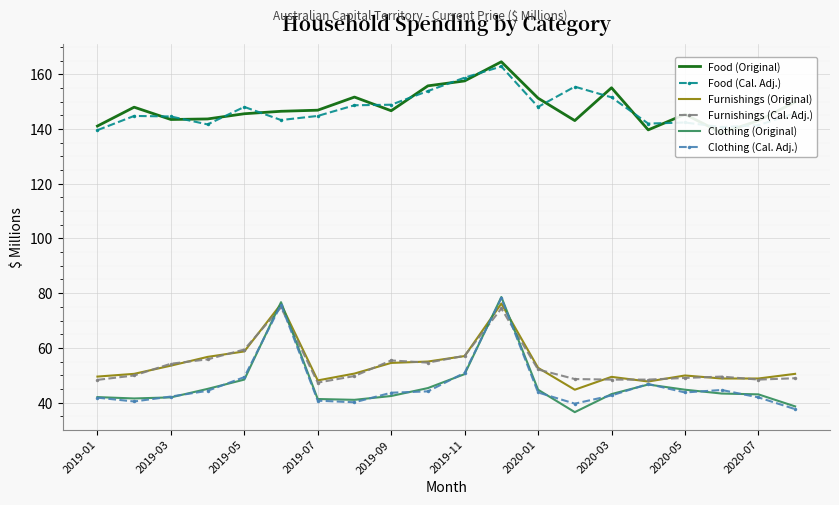

At which category is the sum across all series the highest?

11